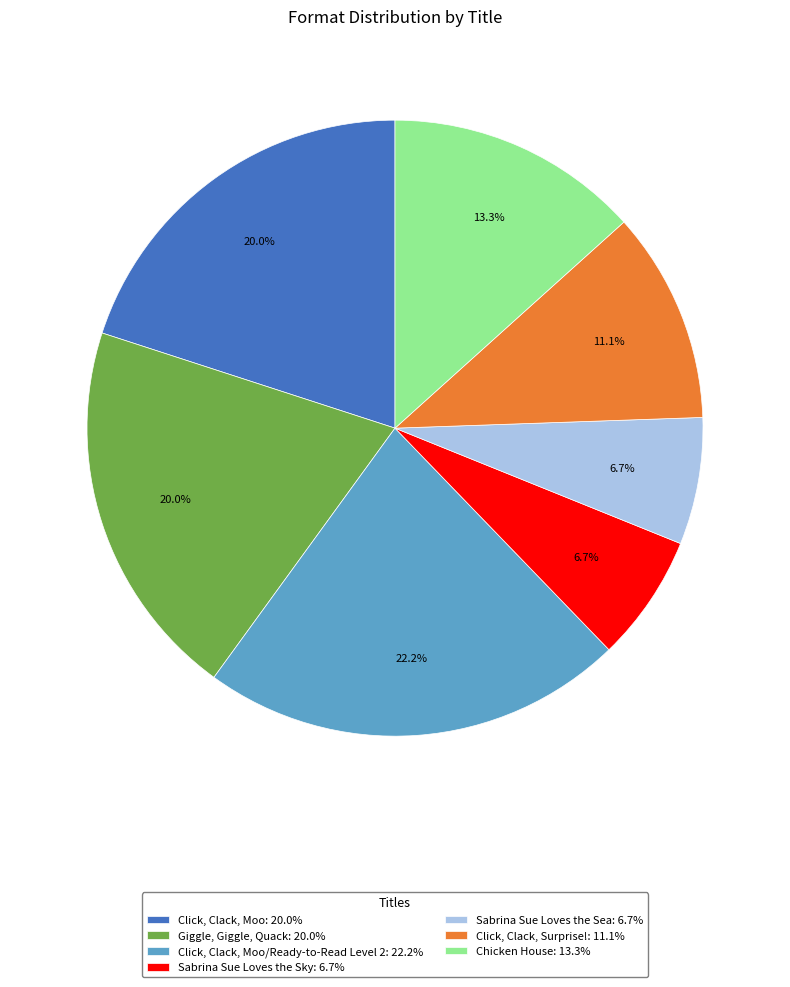

Is the sum of Giggle, Giggle, Quack: 20.0% and Click, Clack, Surprise!: 11.1% greater than half?

No